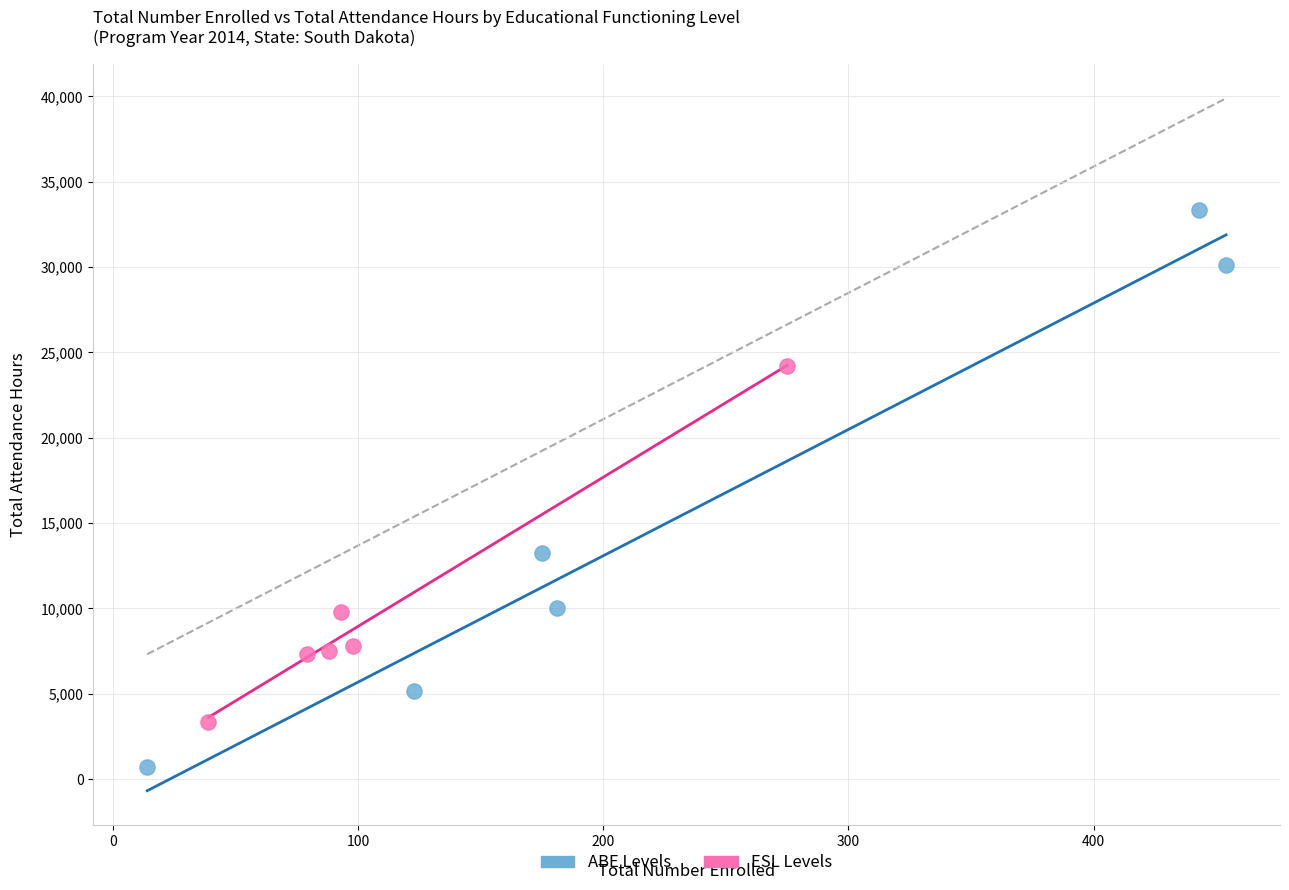

Which series reaches the minimum Y coordinate?

ABE Levels